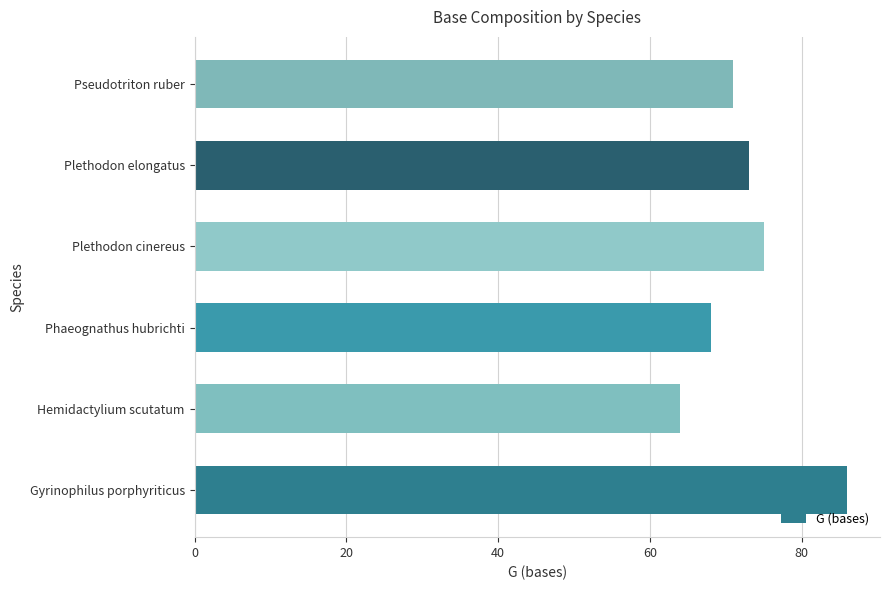

Reading bottom to top, extract all data points from this chart.

86	64	68	75	73	71